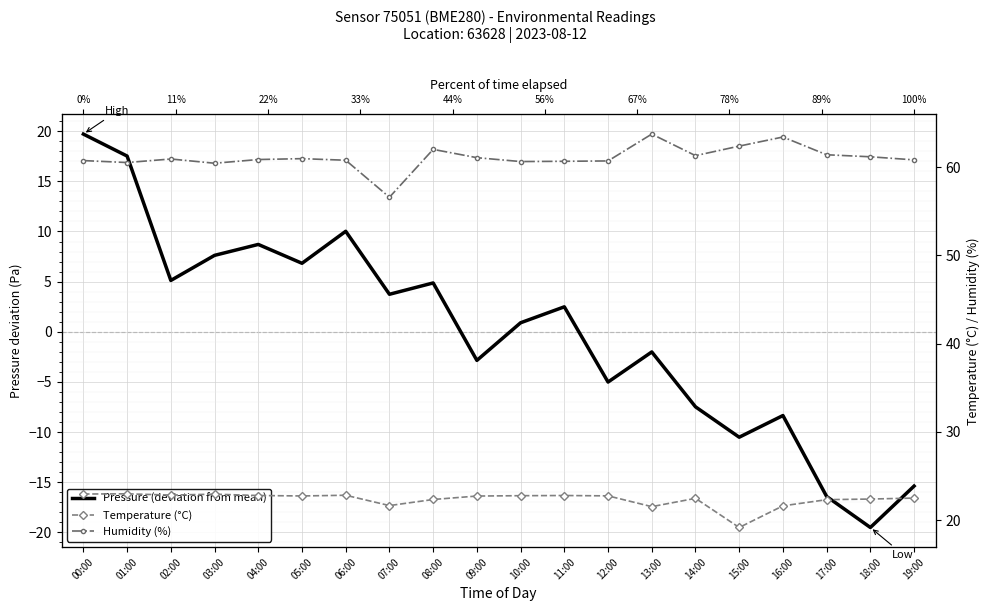

What position from the left is 09:00?

10